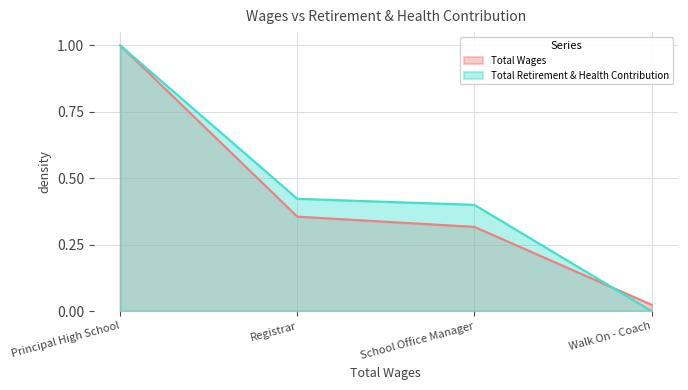

Which series has the largest range (max minus min)?

Total Retirement & Health Contribution